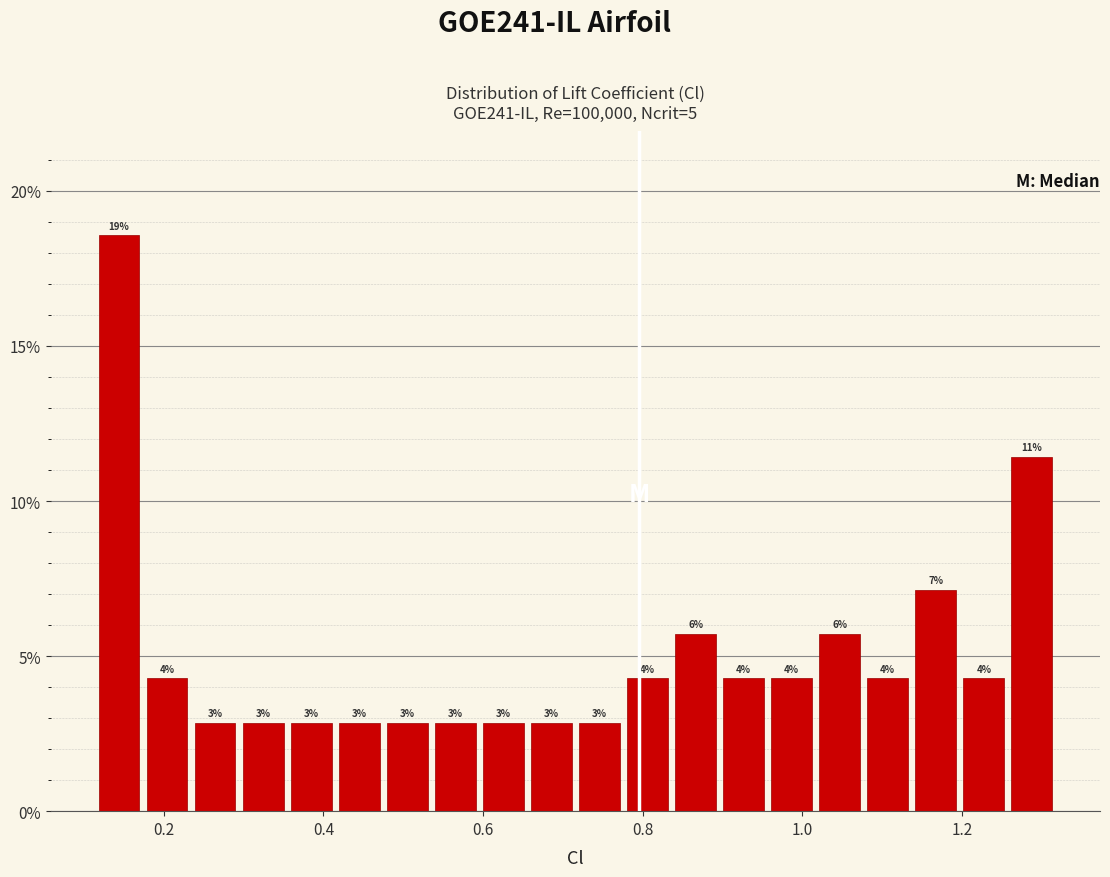

Read against the x-axis, roughly where is the centre of the tallest bar?

0.14